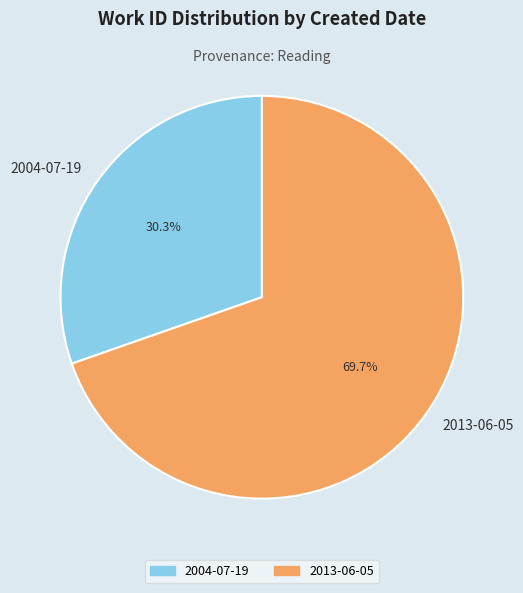

The 2004-07-19 slice represents 17% of the pie. True or false?

False